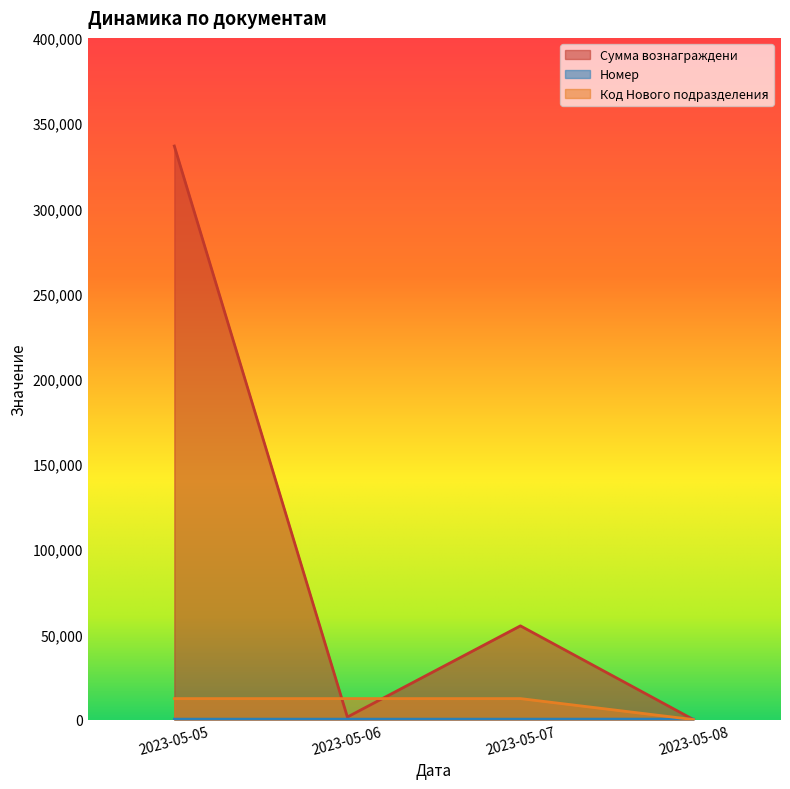

Which label corresponds to the largest value in the chart?

2023-05-05